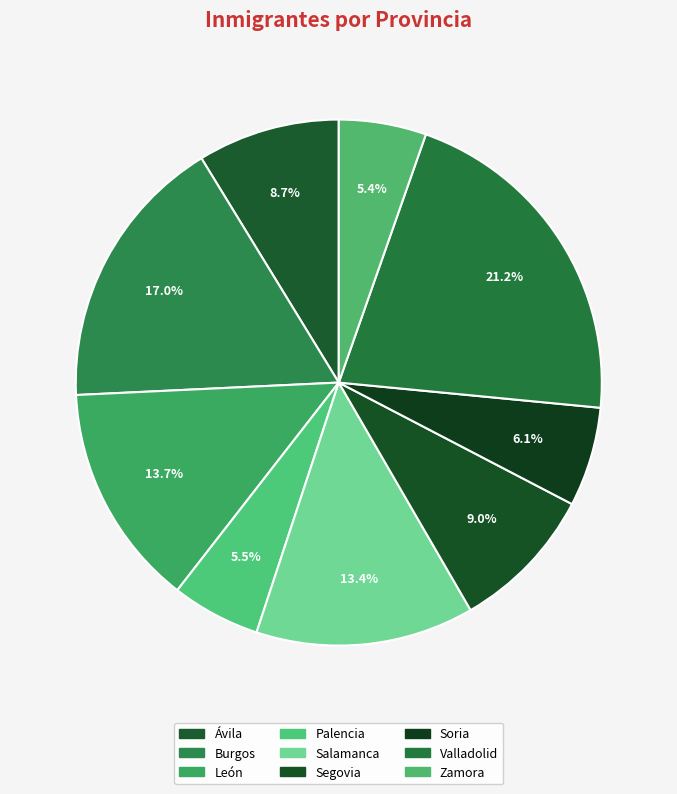

Count the number of slices in the pie.

9